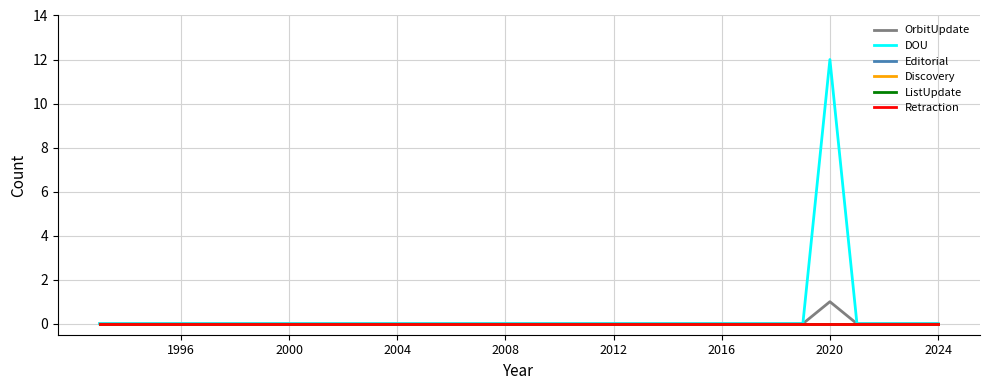

How many distinct data groups are displayed?

6